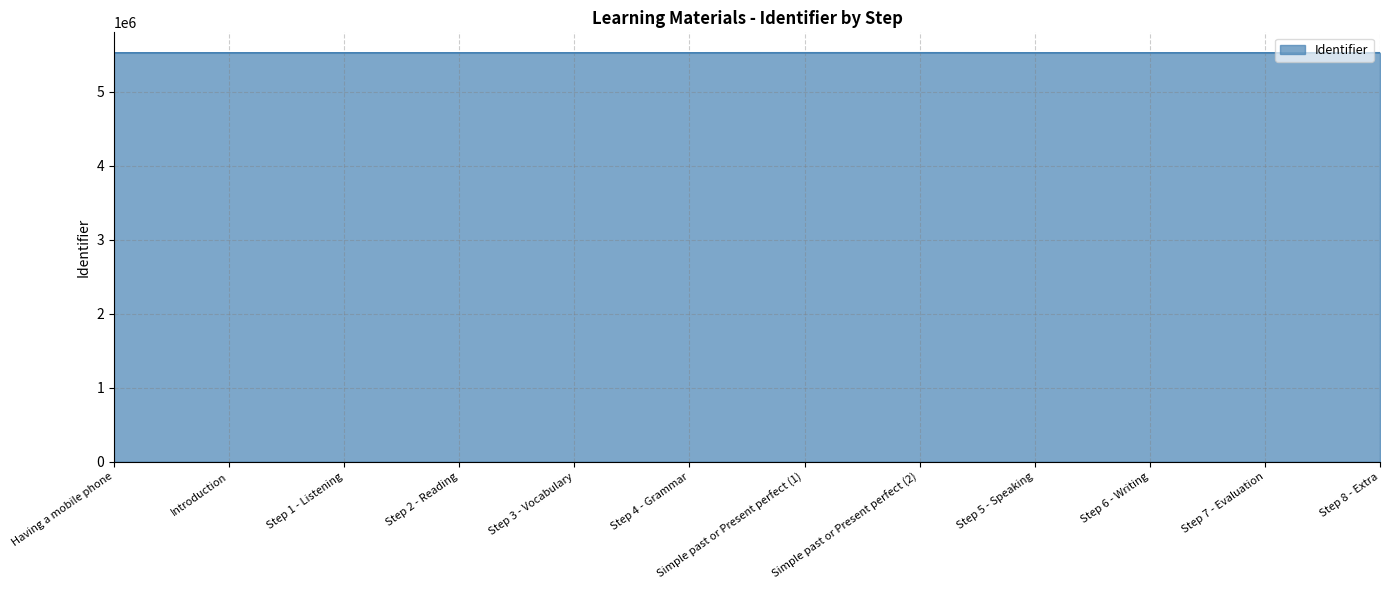

What is the ratio of the value at Having a mobile phone to the value at Simple past or Present perfect (1)?

1.0